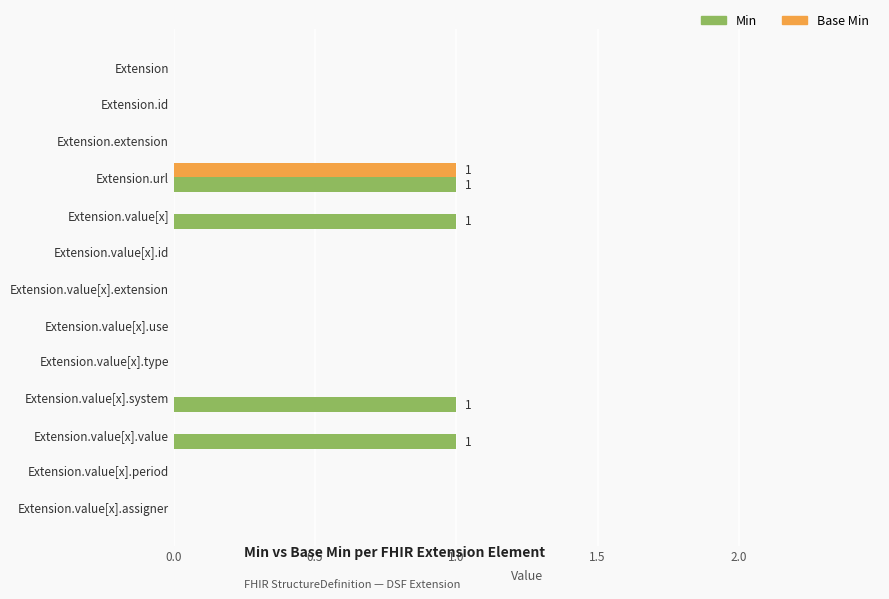

At which category is the sum across all series the highest?

Extension.url